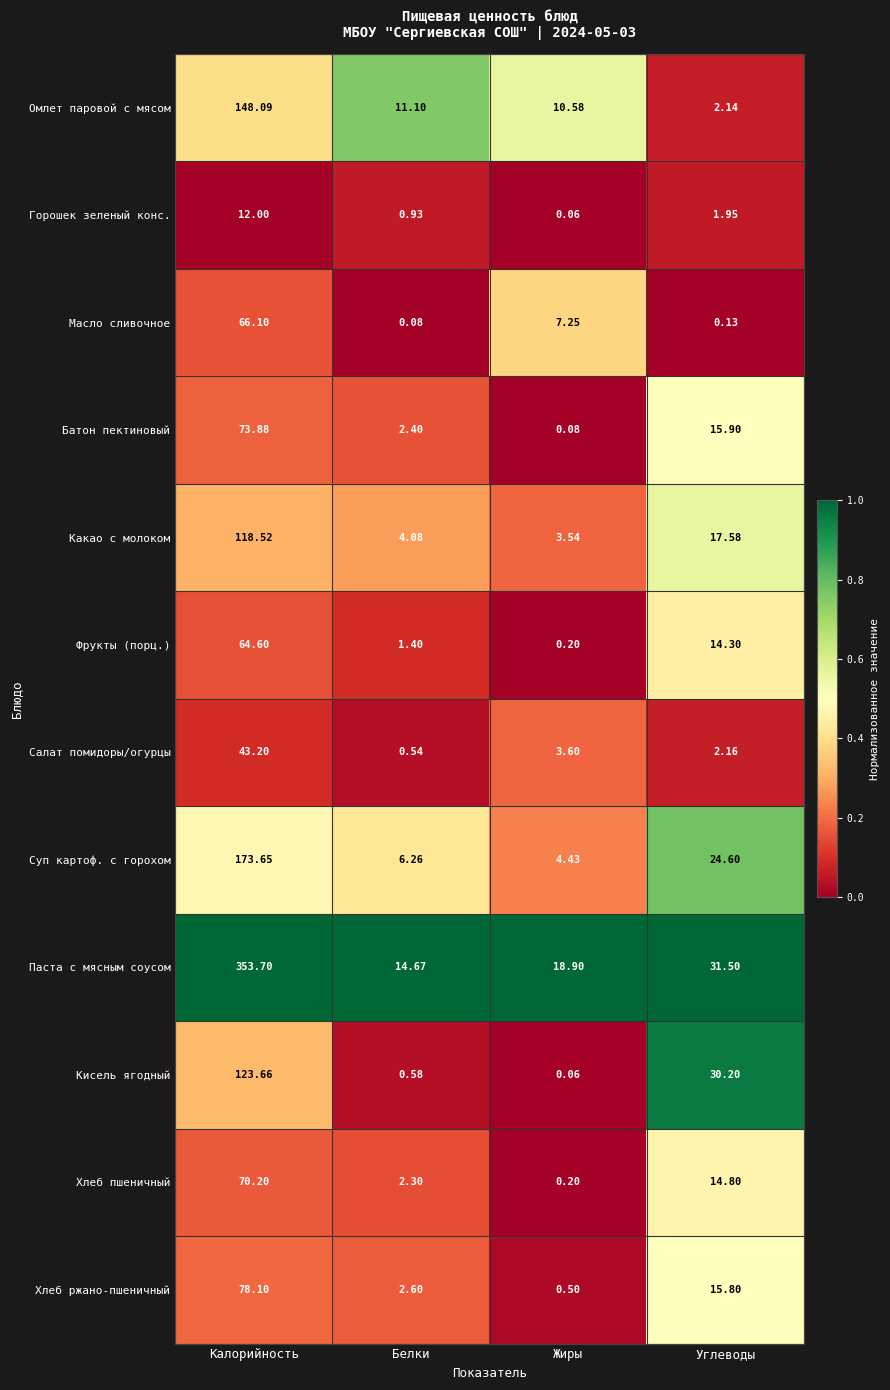

Rank the series at Белки from highest to lowest value.

Паста с мясным соусом, Омлет паровой с мясом, Суп картоф. с горохом, Какао с молоком, Хлеб ржано-пшеничный, Батон пектиновый, Хлеб пшеничный, Фрукты (порц.), Горошек зеленый конс., Кисель ягодный, Салат помидоры/огурцы, Масло сливочное